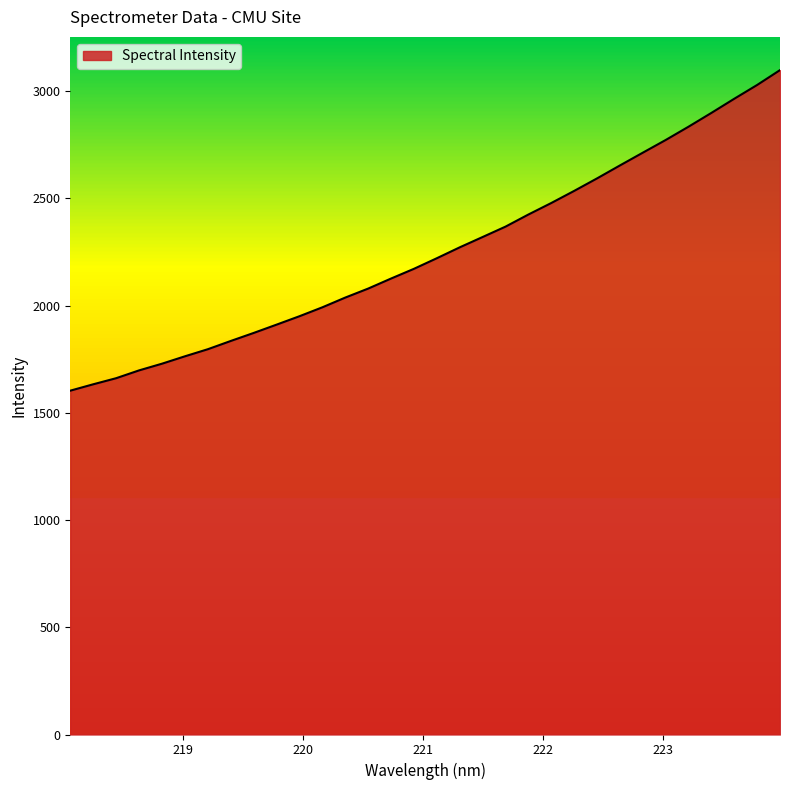

What is the minimum value shown in the chart?

1603.3